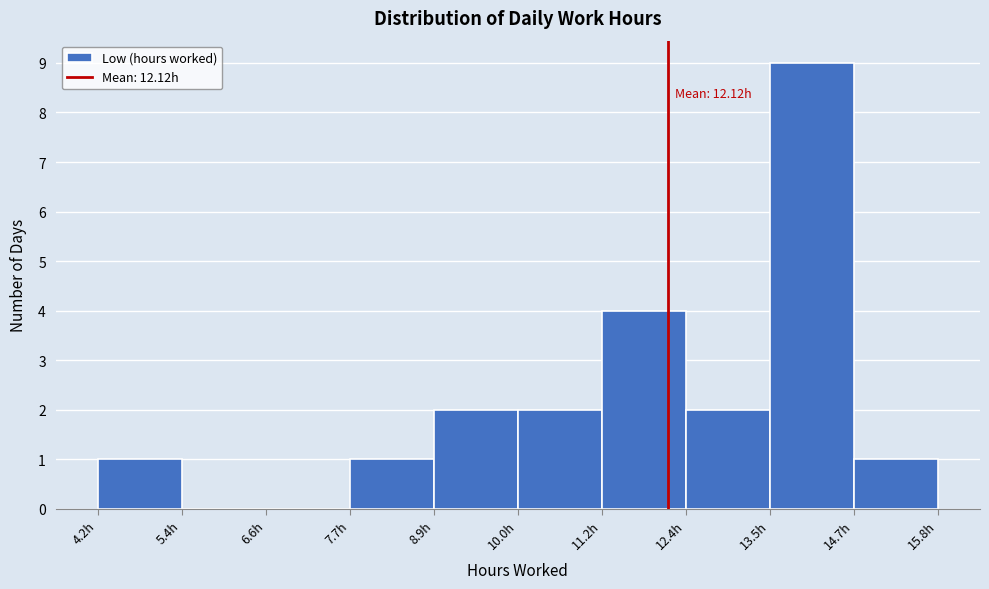

Which range on the x-axis has the tallest bar?

13.6 to 14.6